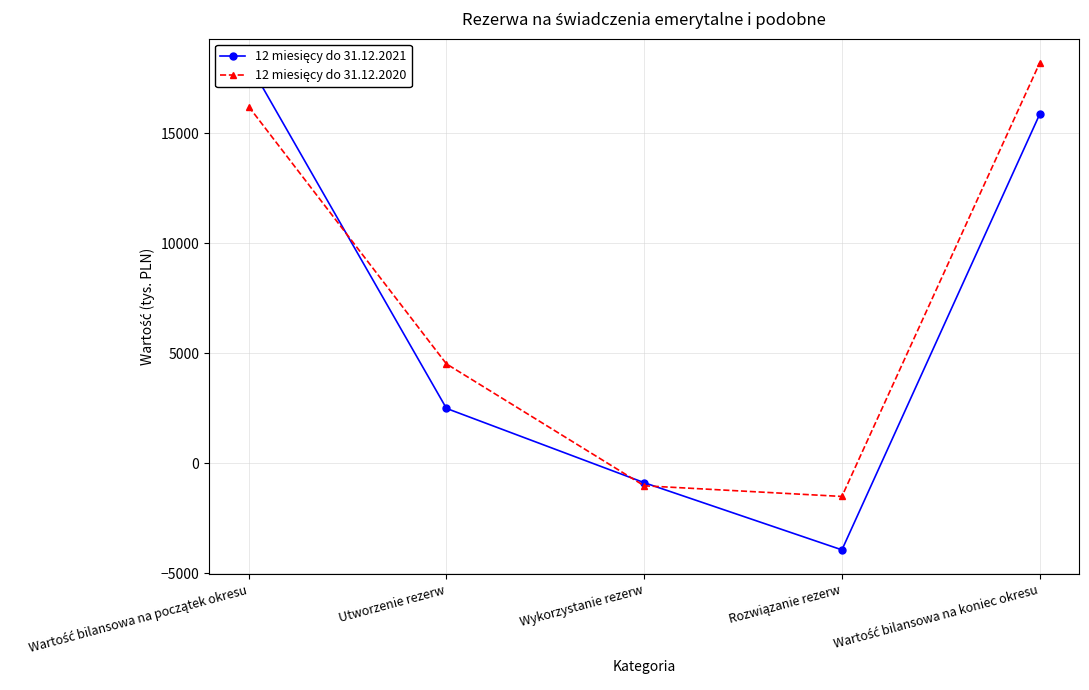

Which series changed the most between Wykorzystanie rezerw and Rozwiązanie rezerw?

12 miesięcy do 31.12.2021